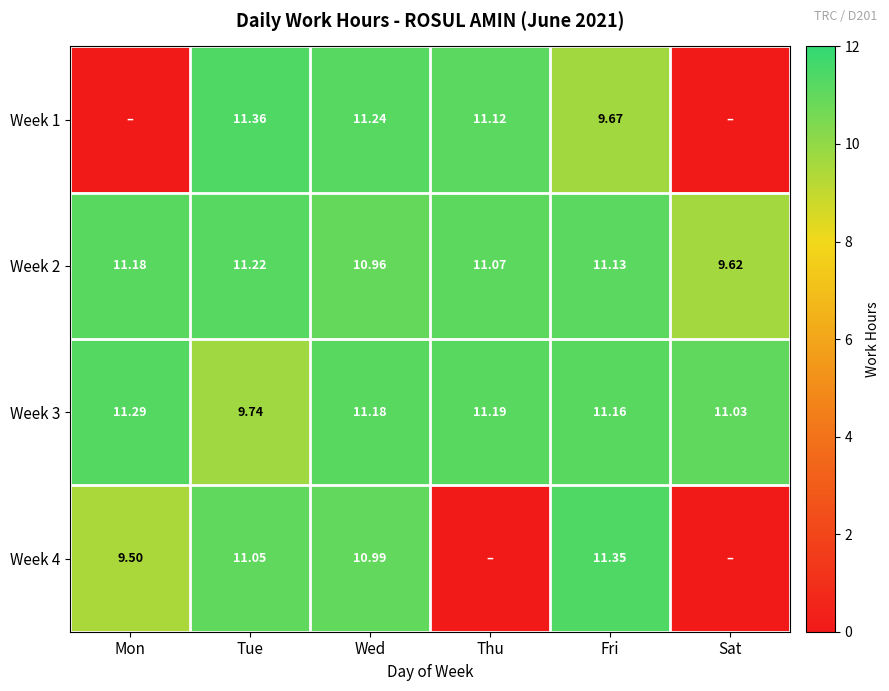

The value of Week 1 at Fri is 2.9. True or false?

False